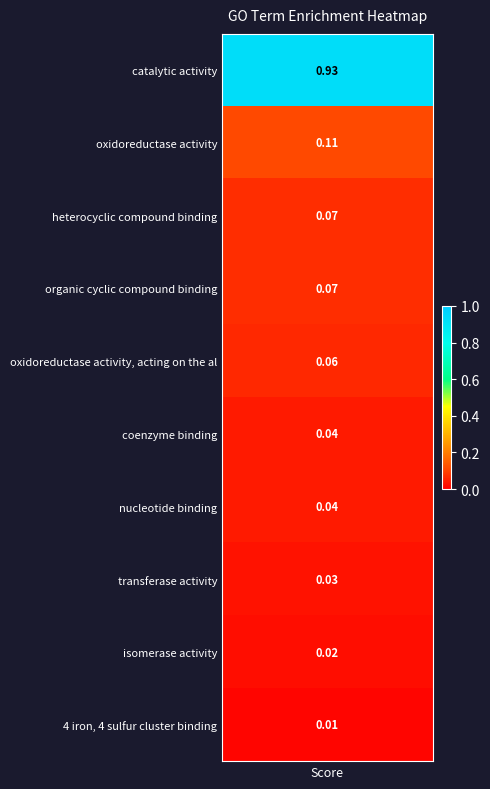

Is it true that the value at 8 is 0.0?

False